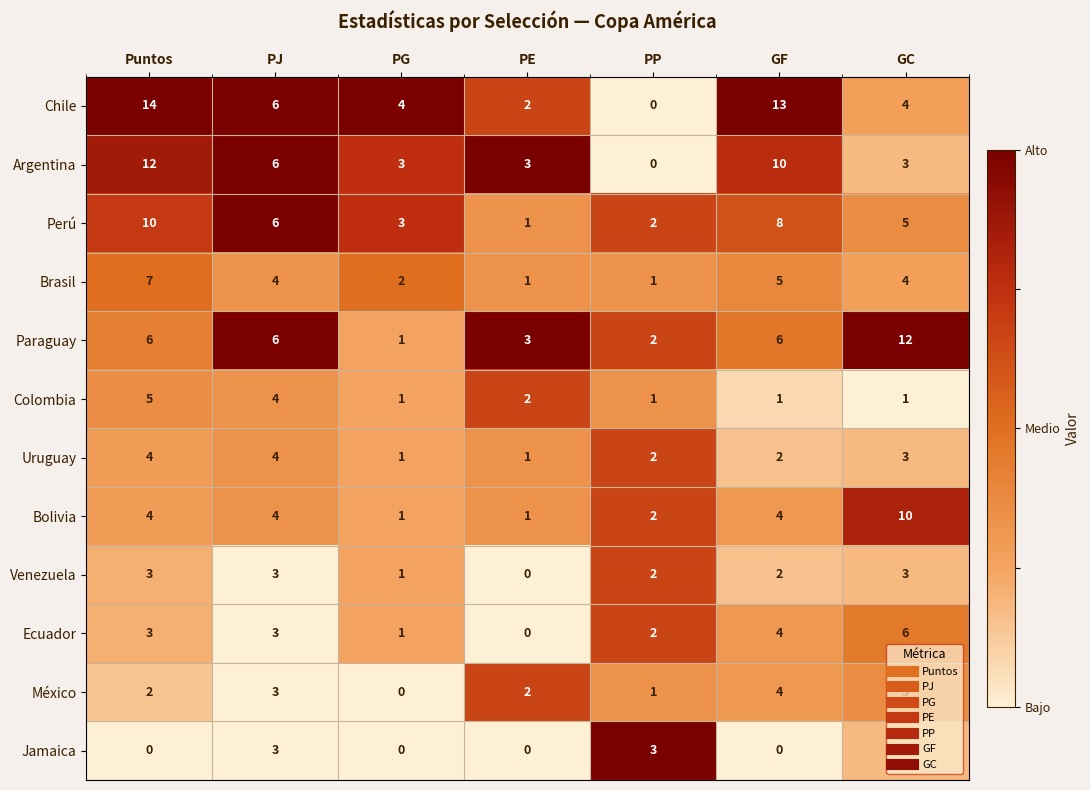

At which label does Ecuador reach its peak?

GC